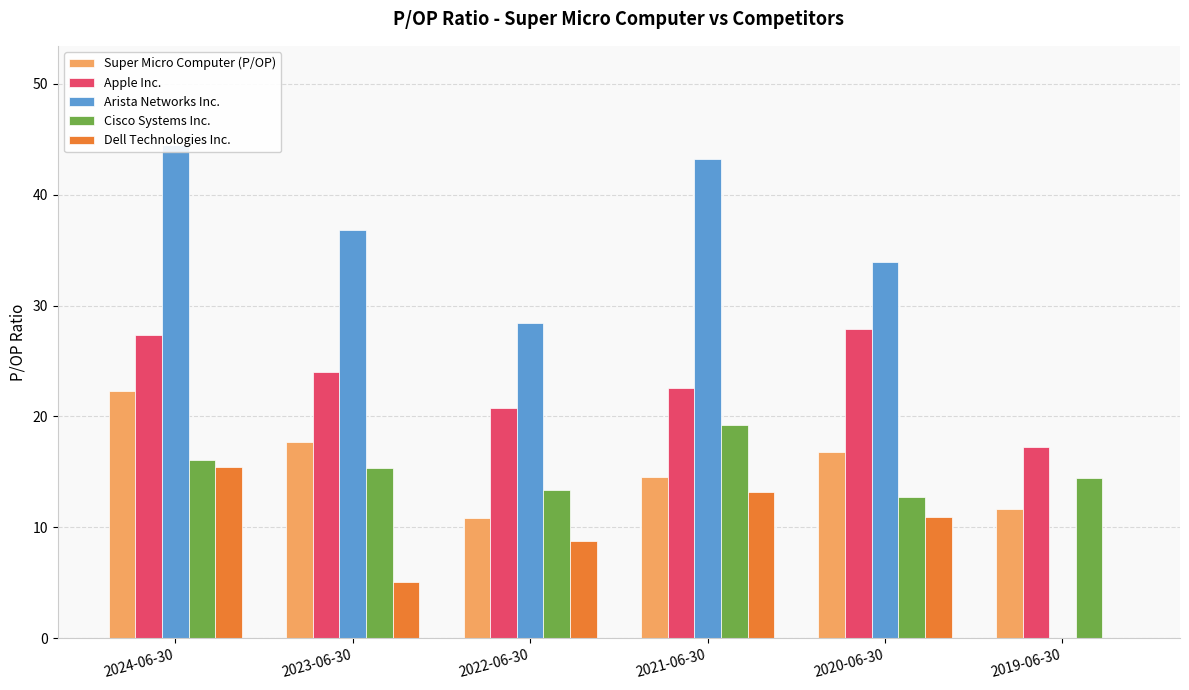

At which category is the sum across all series the highest?

2024-06-30